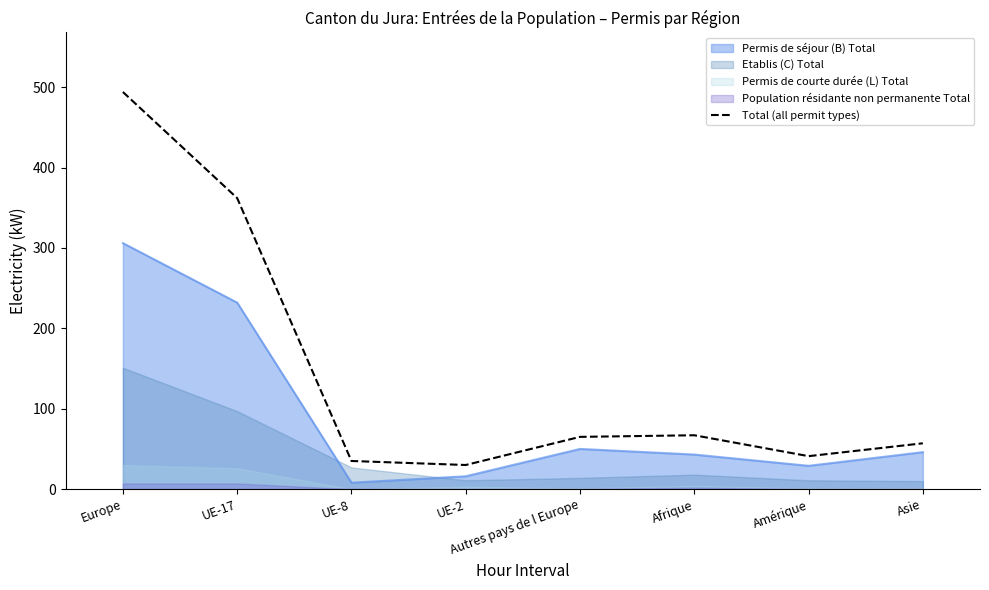

List the labels in order of value, largest first.

Europe, UE-17, Afrique, Autres pays de l Europe, Asie, Amérique, UE-8, UE-2